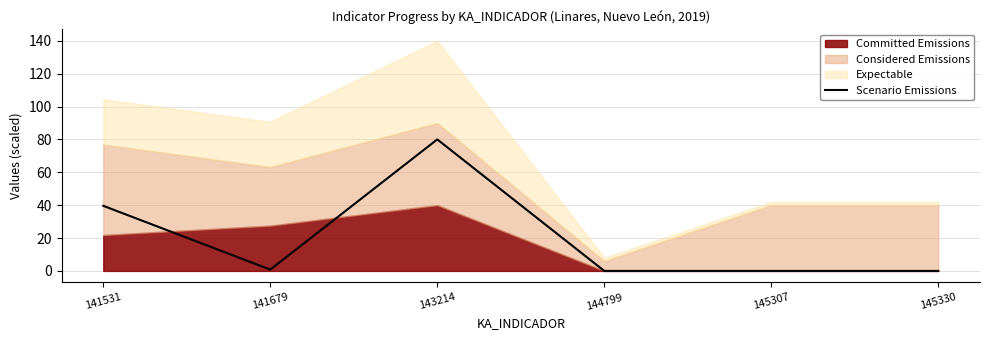

What is the average value?

20.1